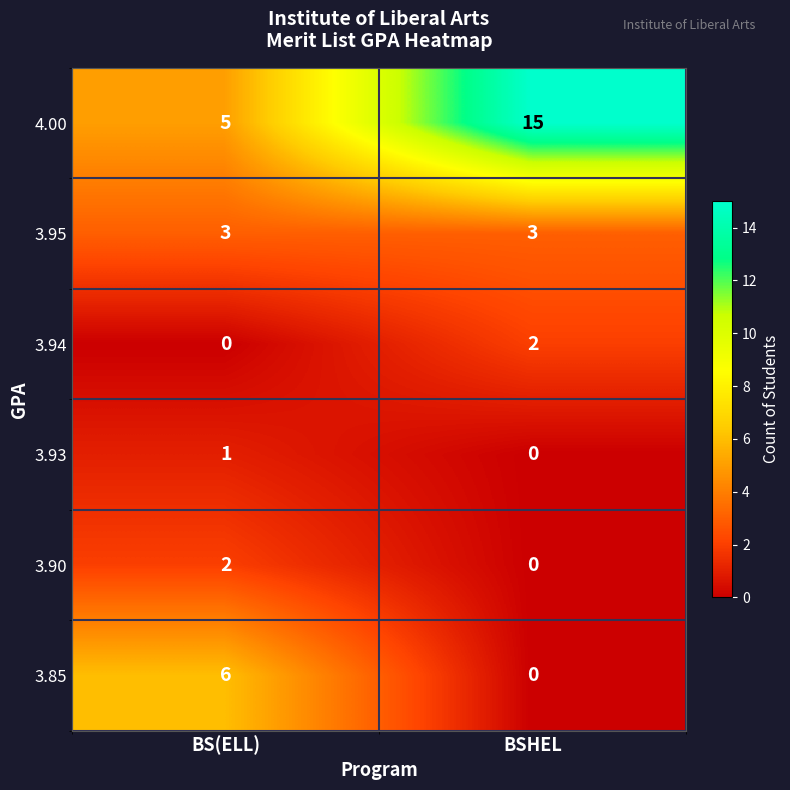

How many data points does each series have?

2